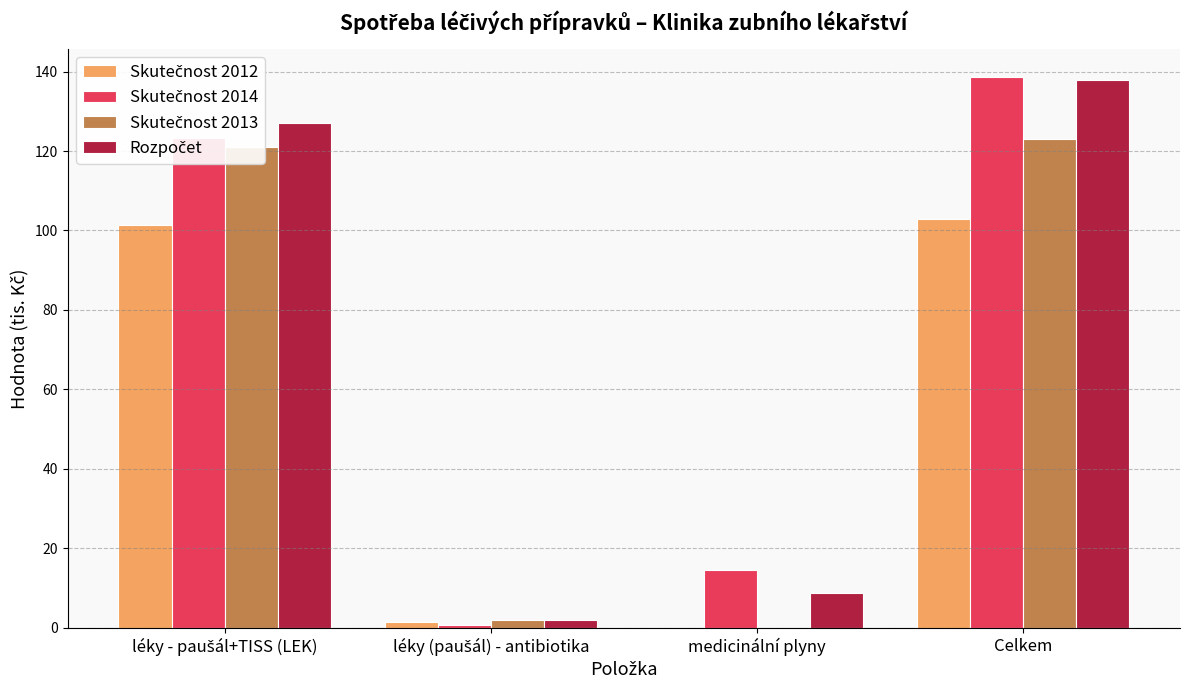

At which category is the sum across all series the highest?

Celkem